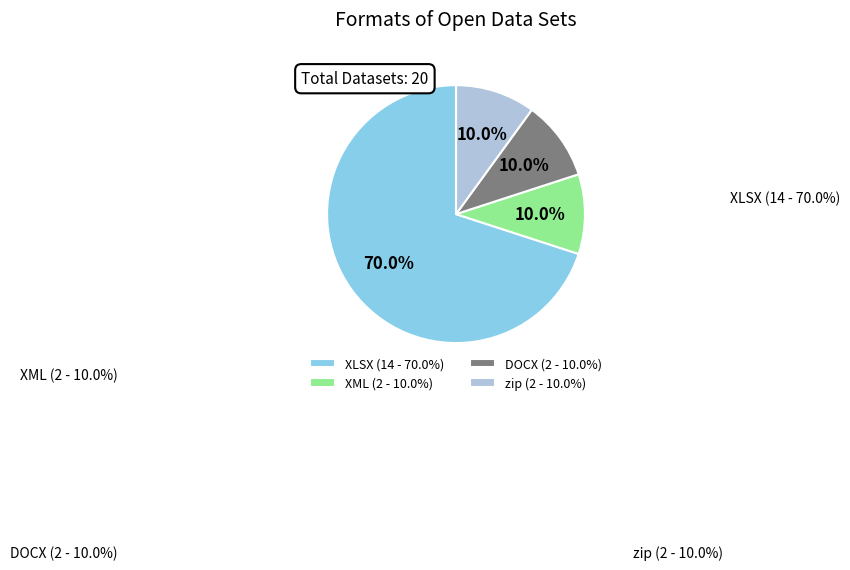

Is it true that XLSX is 70% of the pie?

True